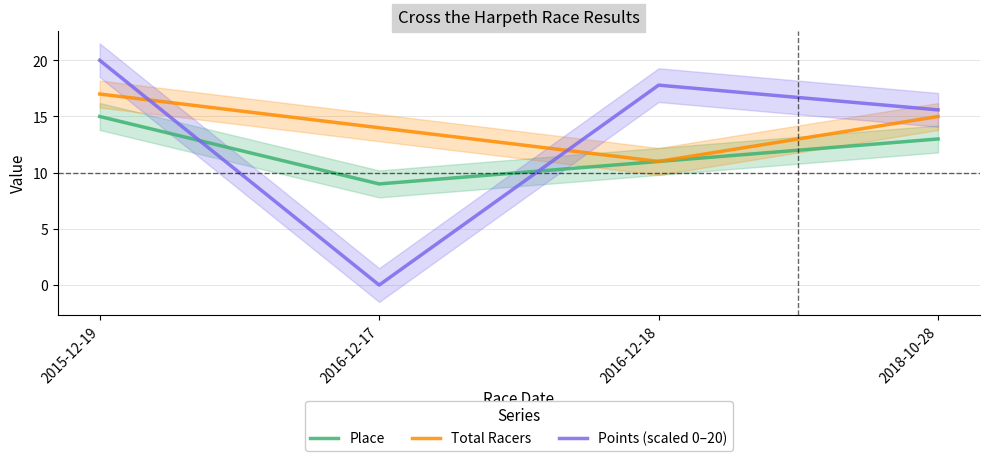

What is the difference between the maximum and minimum values in the Place series?

6.0